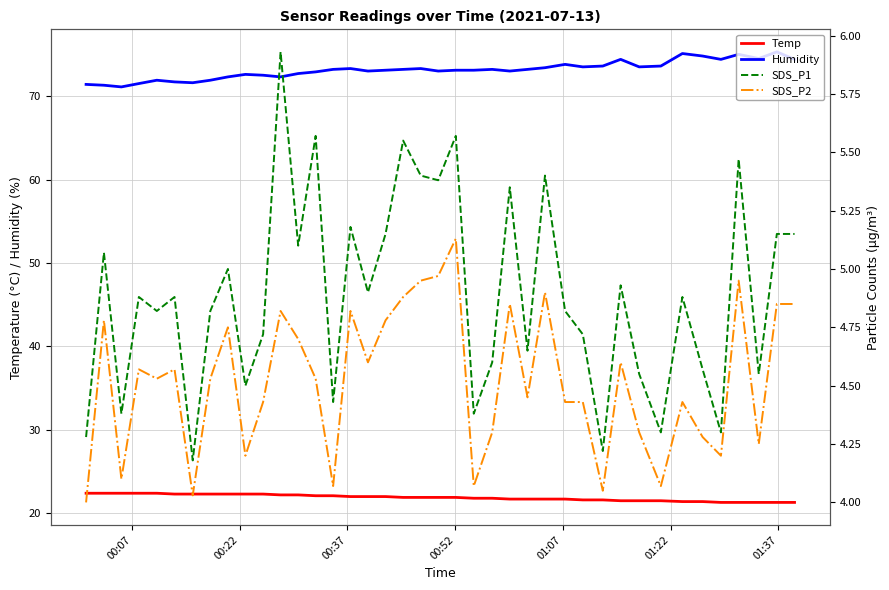

What is the lowest value of the Humidity series?

71.1